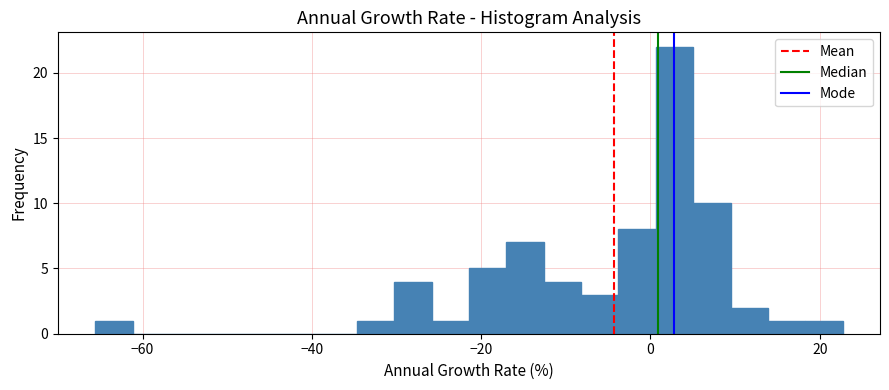

Read against the x-axis, roughly where is the centre of the tallest bar?

2